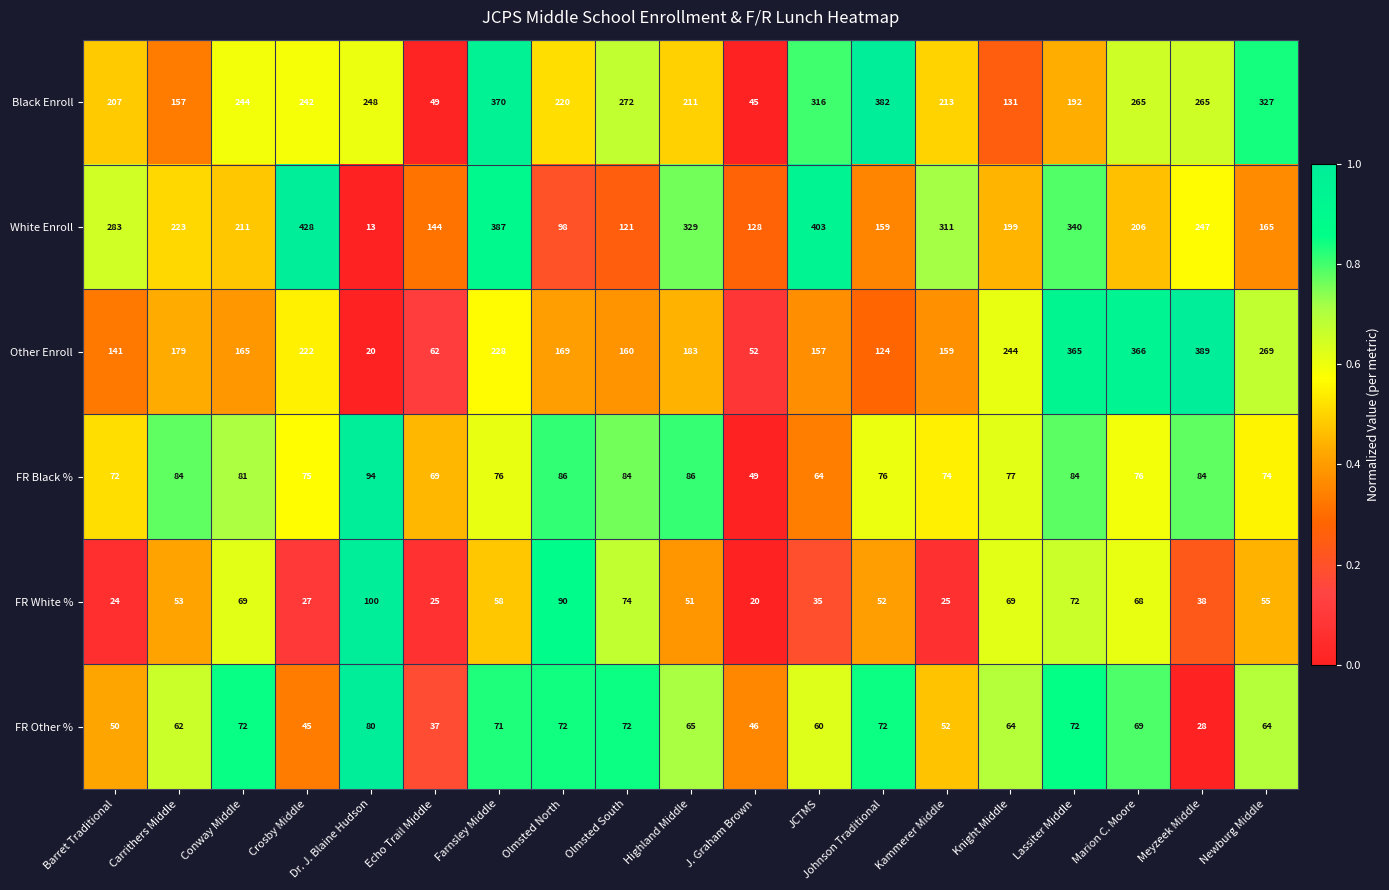

List the series in order of their peak value, lowest first.

FR Other %, FR Black %, FR White %, Black Enroll, Other Enroll, White Enroll